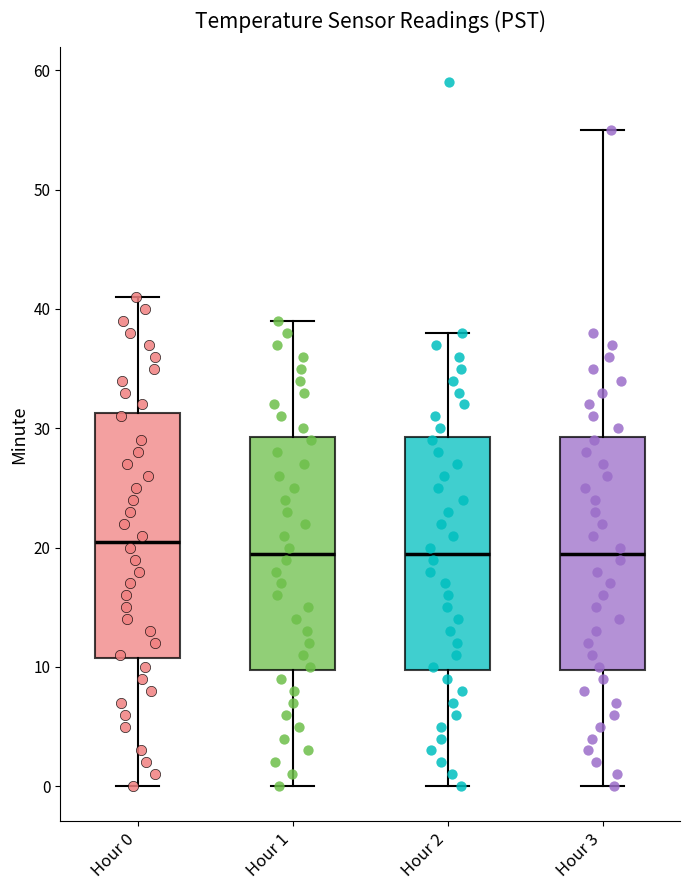

Which box has the highest median line?

Hour 0